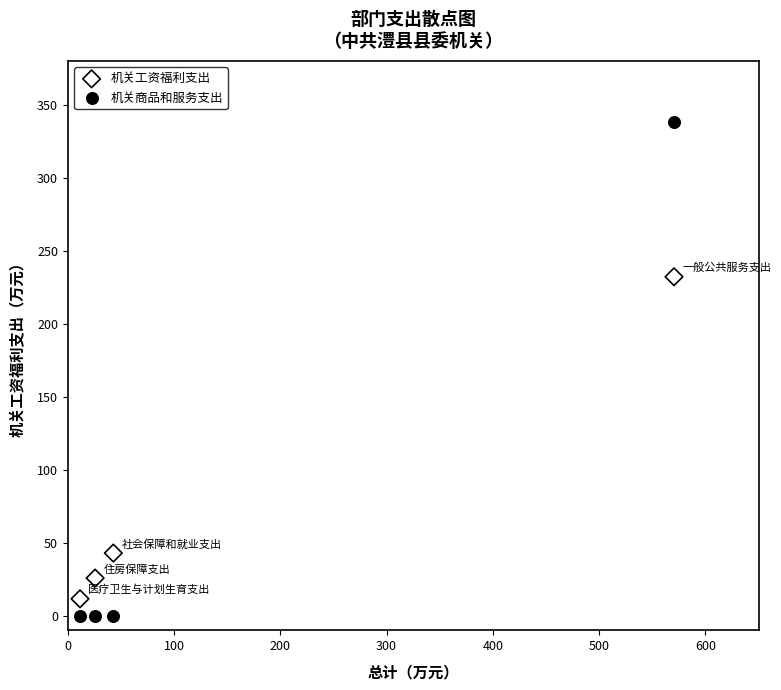

Which series has the largest Y range (max minus min)?

机关商品和服务支出